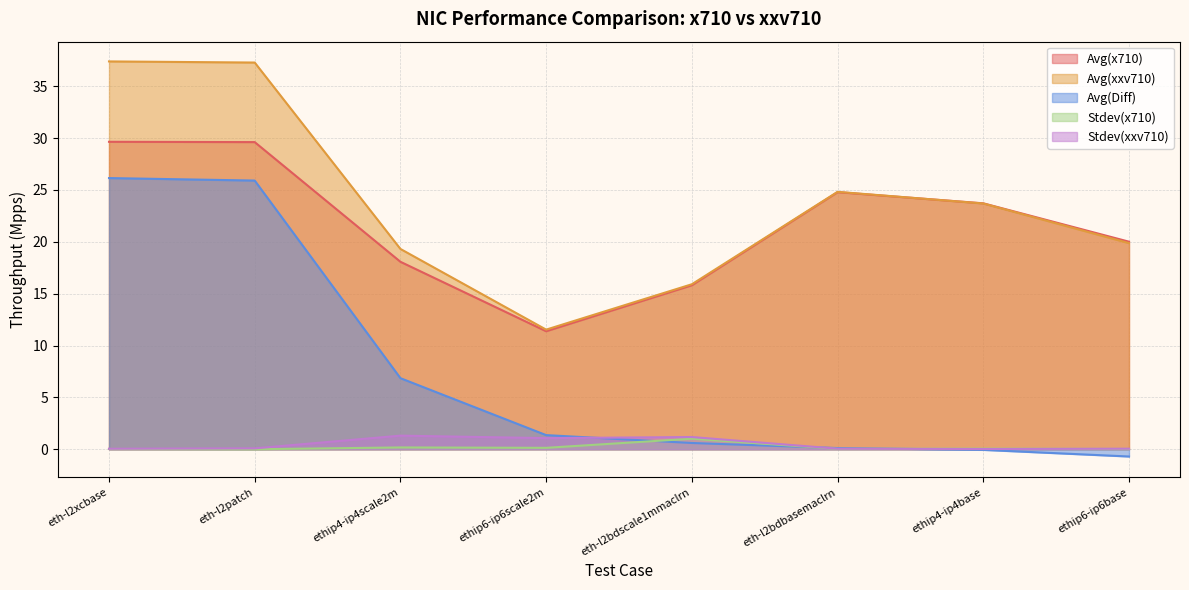

What is the average value of the Avg(Diff) series?

7.5